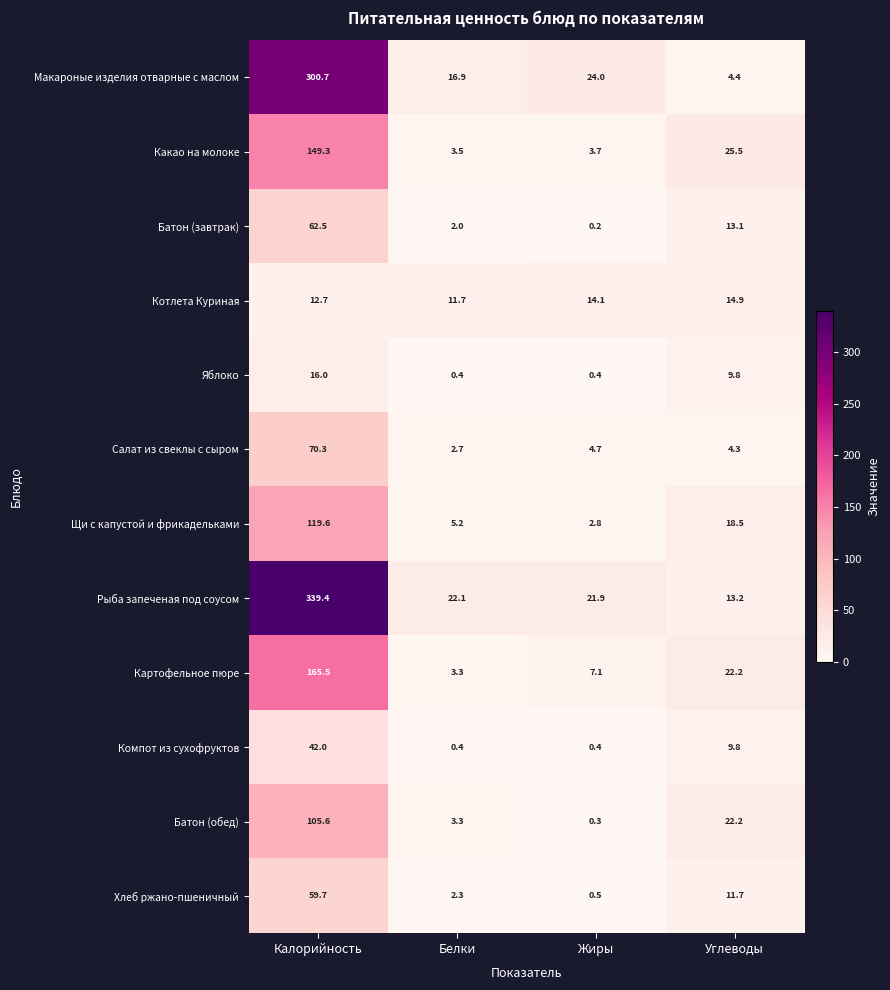

True or false: Картофельное пюре has a value of 7.2 at Углеводы.

False